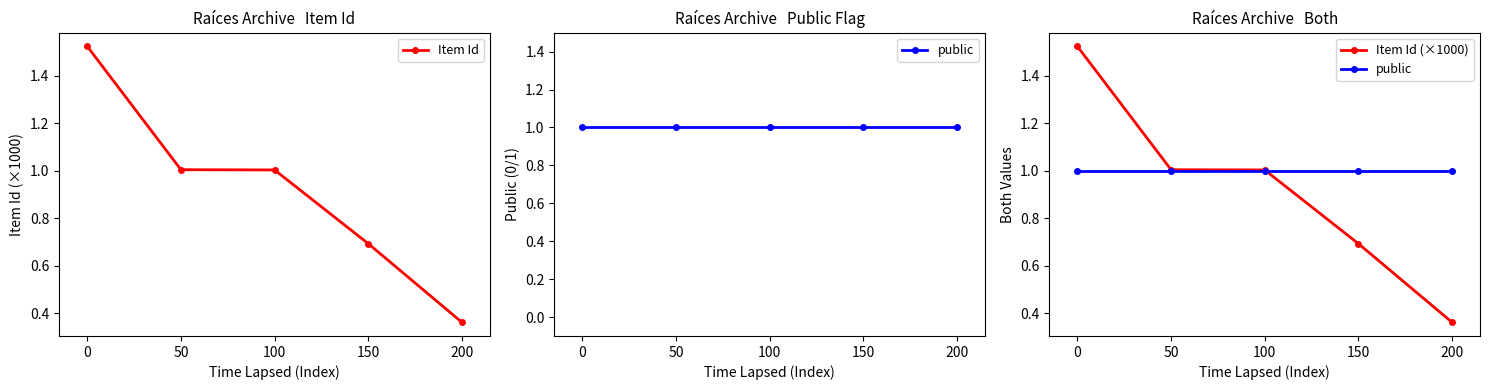

What is the difference between the maximum and minimum values in the Item Id series?

1.2